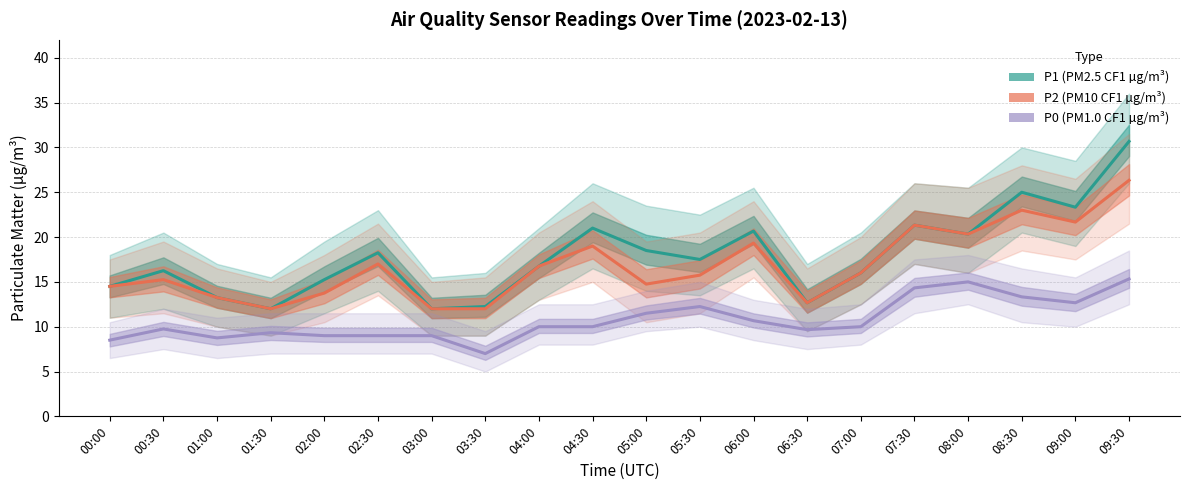

What is the value of the P2 point at the 8th from the left?

12.0